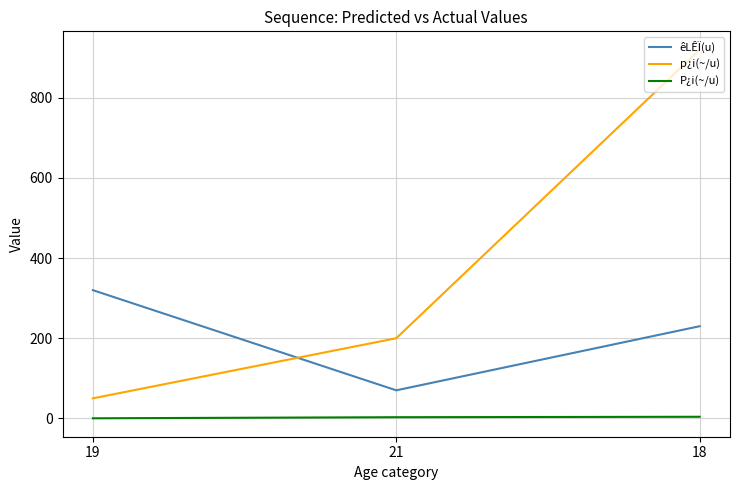

Is the value of êLÊÏ(u) at 19 greater than the value of p¿i(~/u) at 21?

Yes